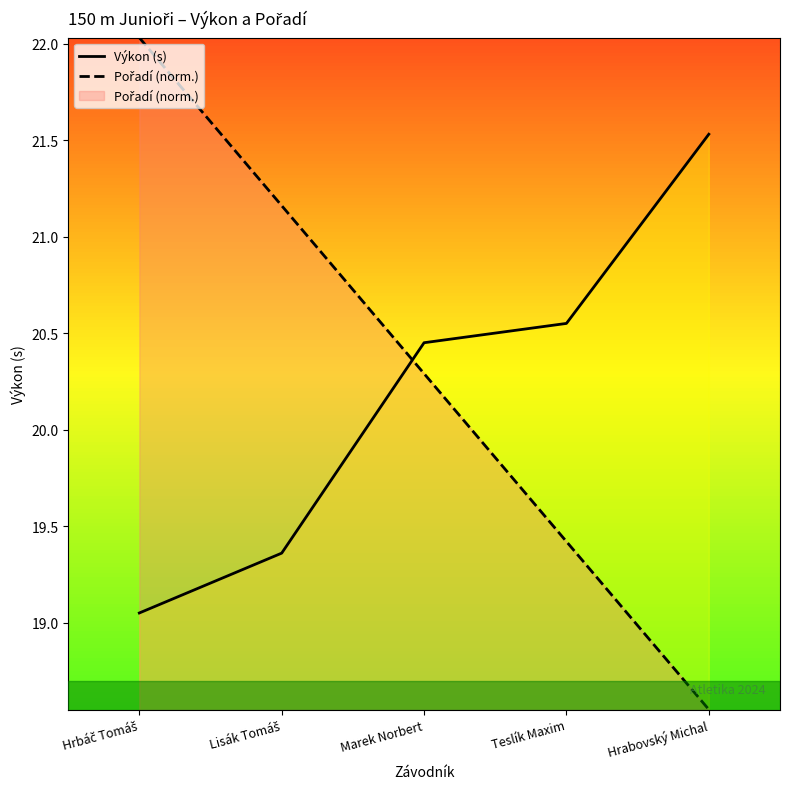

What position from the right is Lisák Tomáš?

4